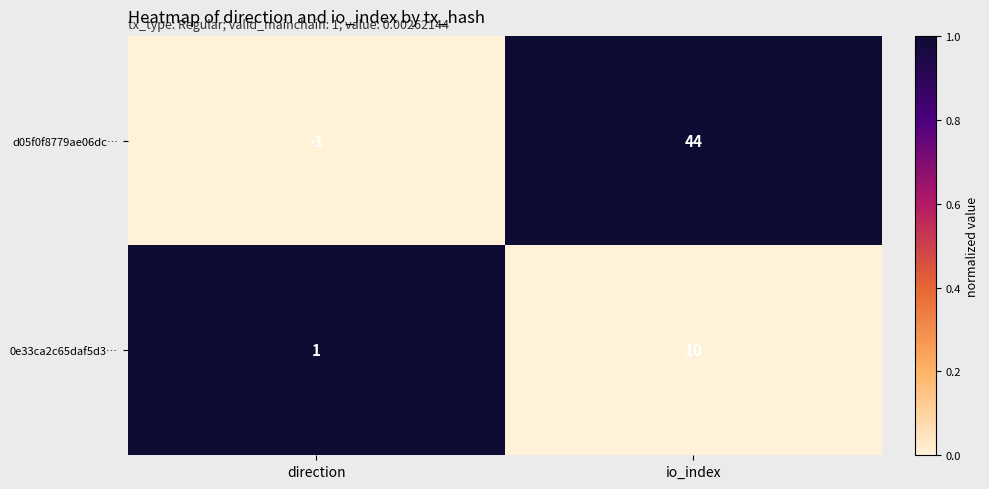

The 0e33ca2c65daf5d3… series shows 1 at direction. True or false?

True